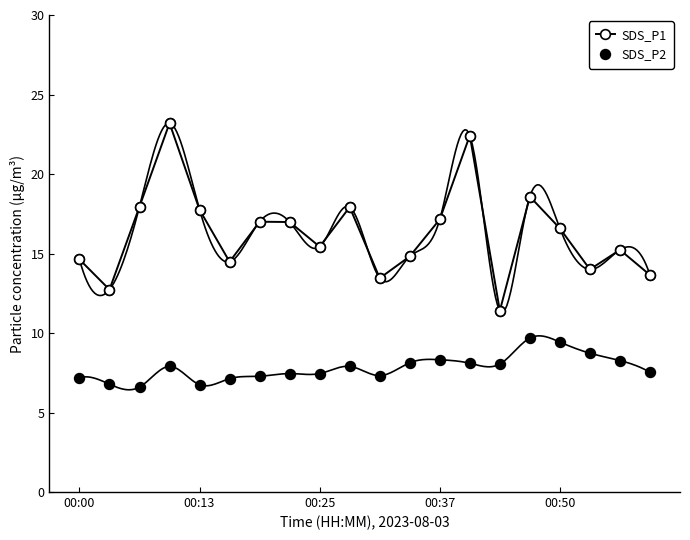

True or false: SDS_P1 and SDS_P2 intersect in this chart.

False